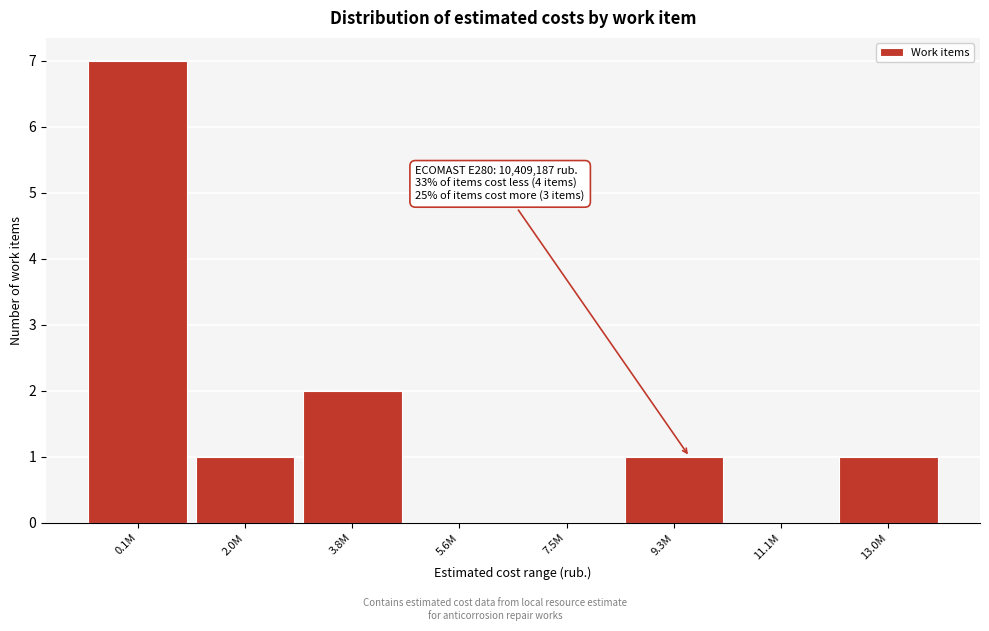

Reading left to right, transcribe all the data shown in this chart.

0.1M=7	2.0M=1	3.8M=2	5.6M=0	7.5M=0	9.3M=1	11.1M=0	13.0M=1